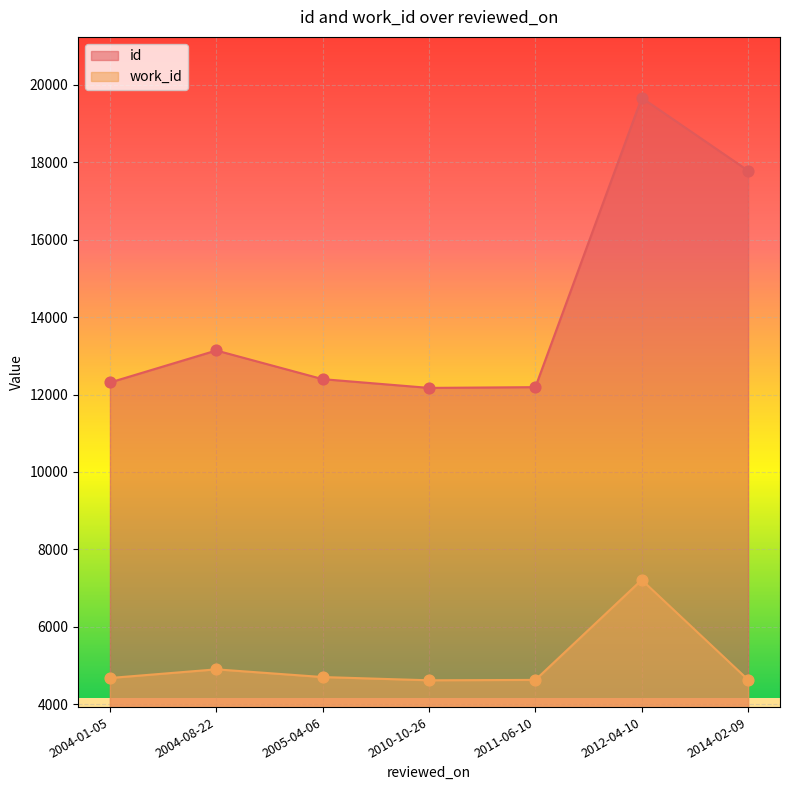

At how many categories does at least one series exceed 17772?

2